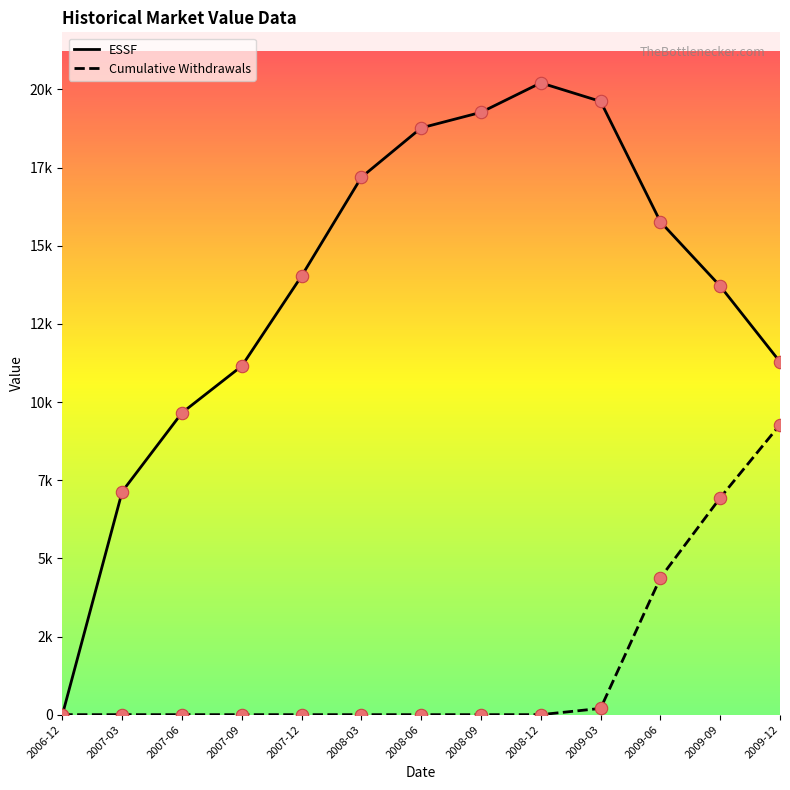

What are all the series names shown in the legend?

ESSF, Cumulative Withdrawals